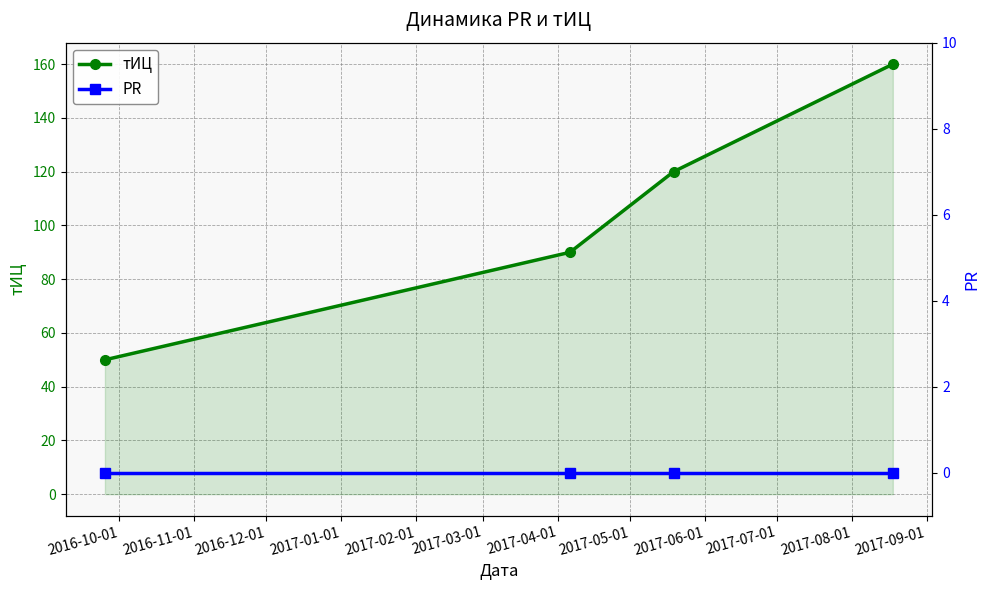

At 2016-11-01, list the series in order from smallest to largest.

PR, тИЦ